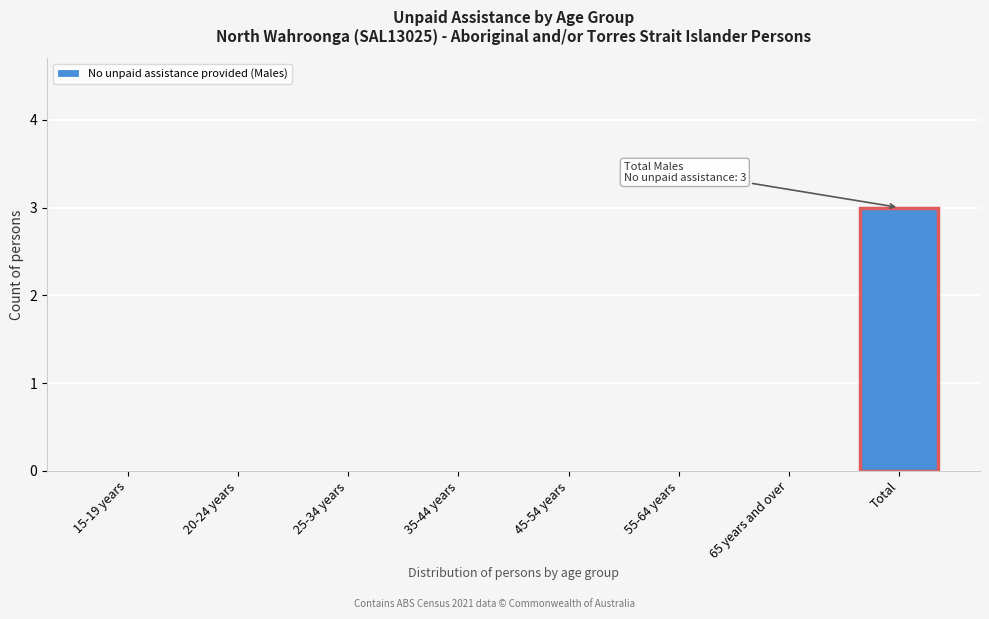

Reading left to right, transcribe all the data shown in this chart.

15-19 years=0	20-24 years=0	25-34 years=0	35-44 years=0	45-54 years=0	55-64 years=0	65 years and over=0	Total=3